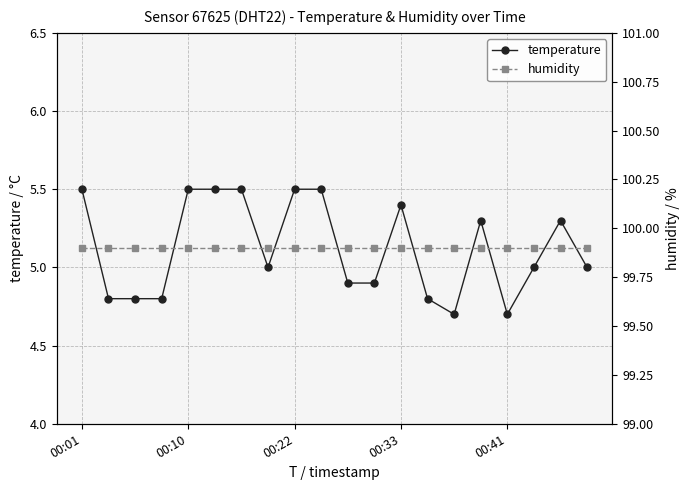

Which series has the widest spread of values?

temperature